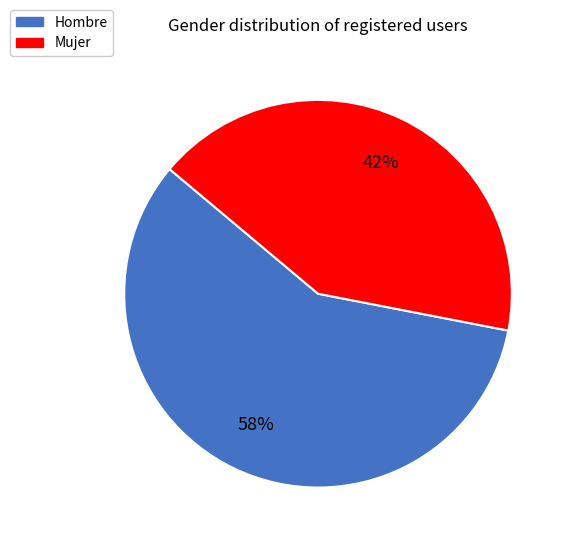

Count the number of slices in the pie.

2